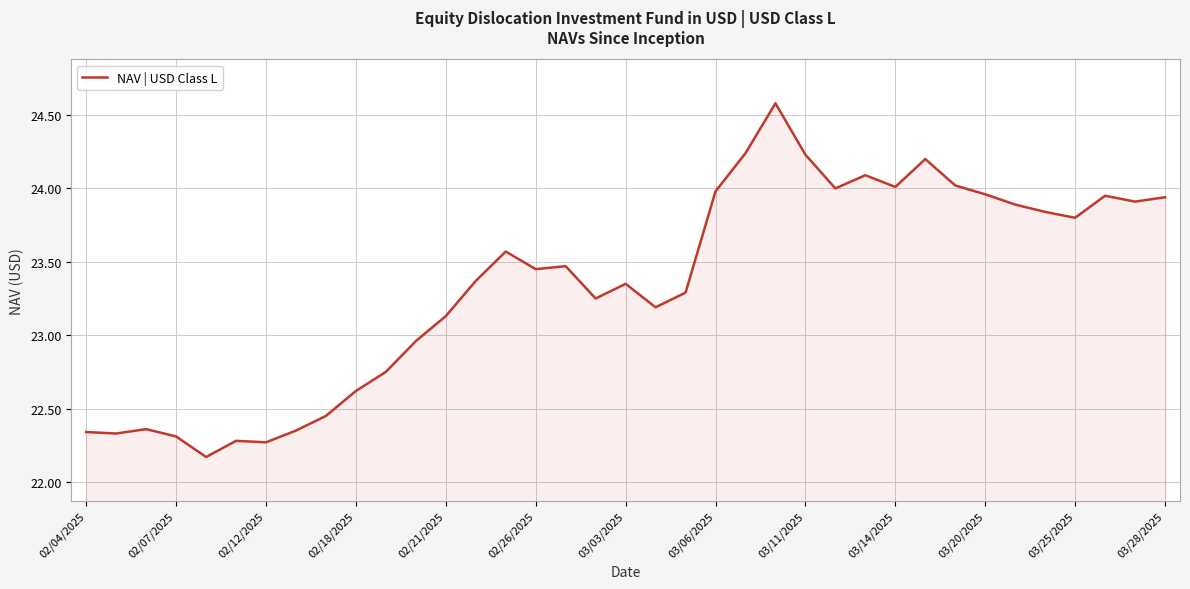

What is the greatest value displayed?

24.6